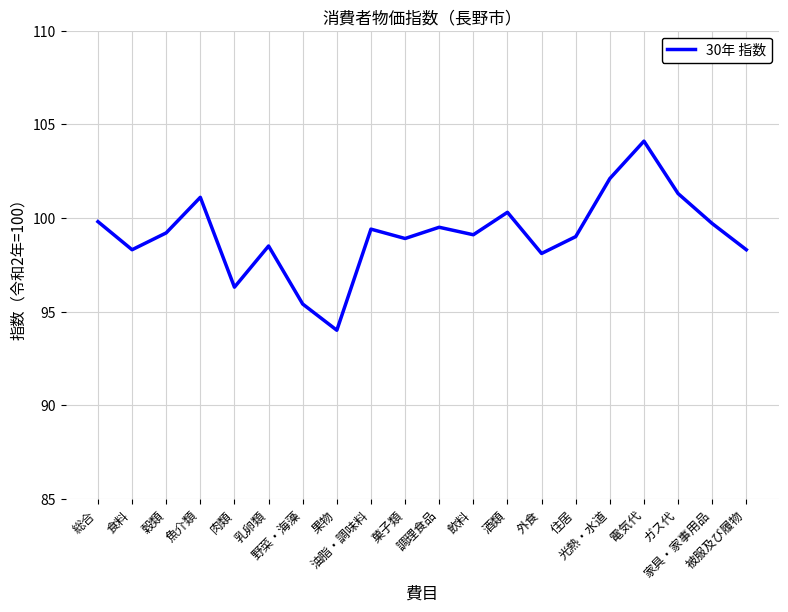

Does the chart display data point markers on the line(s)?

No